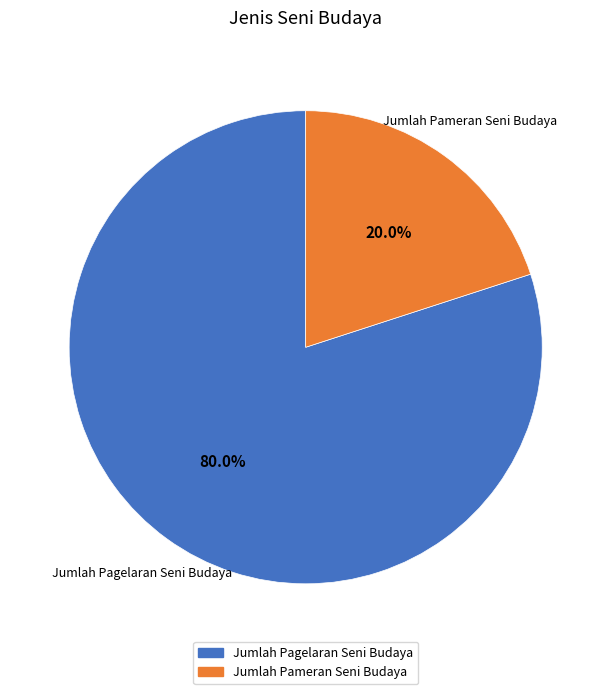

The Jumlah Pameran Seni Budaya slice represents 8% of the pie. True or false?

False